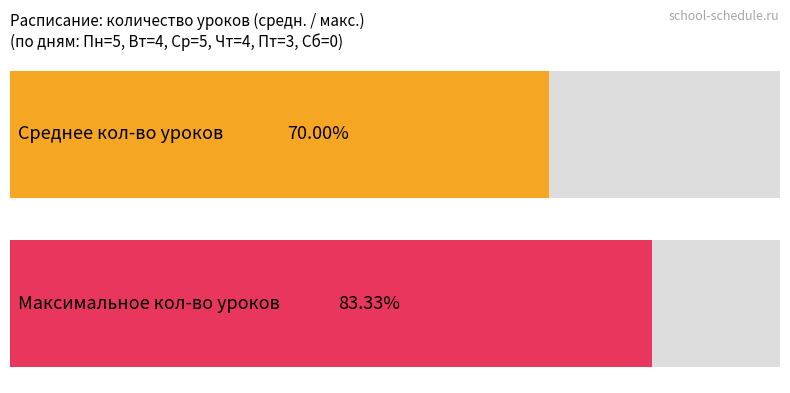

What is the change in value from Чт to Пт?

-1